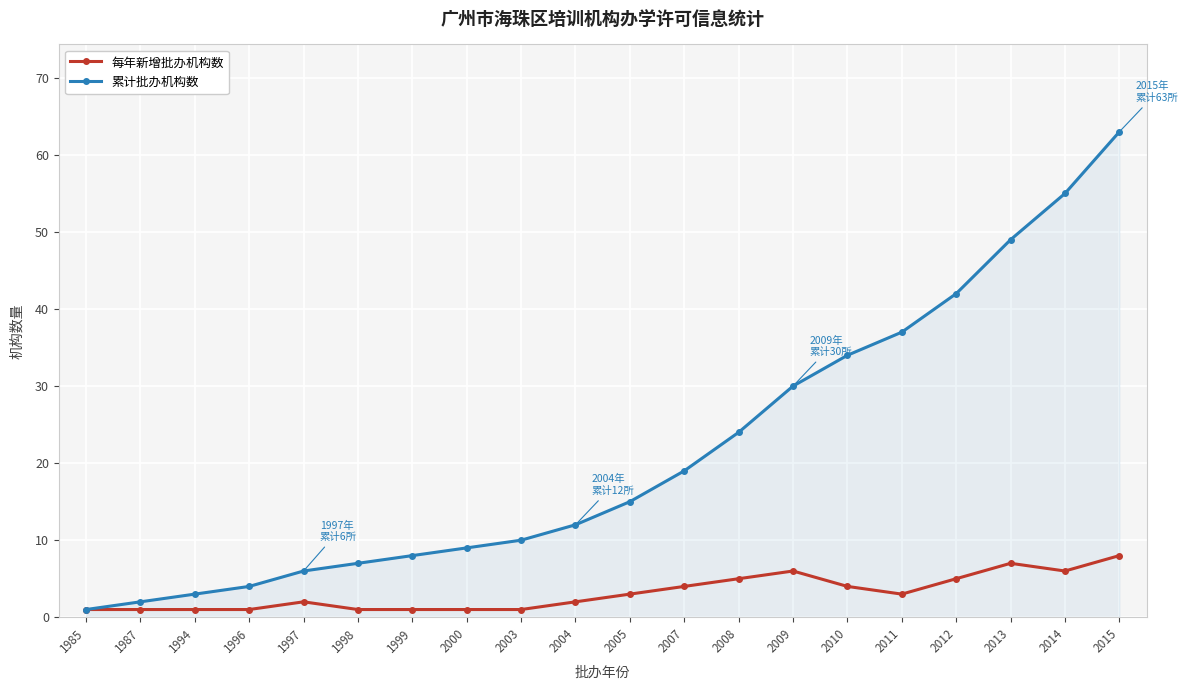

What is the lowest value of the 每年新增批办机构数 series?

1